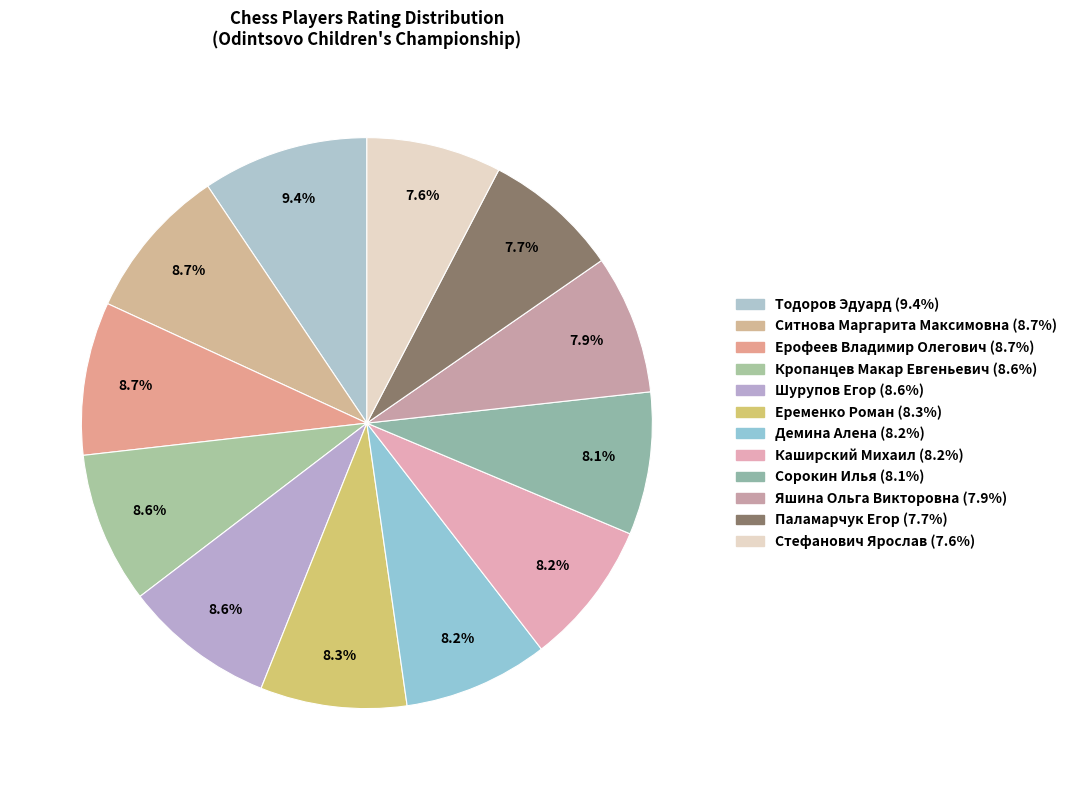

Approximately how many times larger is the value at Кропанцев Макар Евгеньевич compared to Сорокин Илья?

1.1